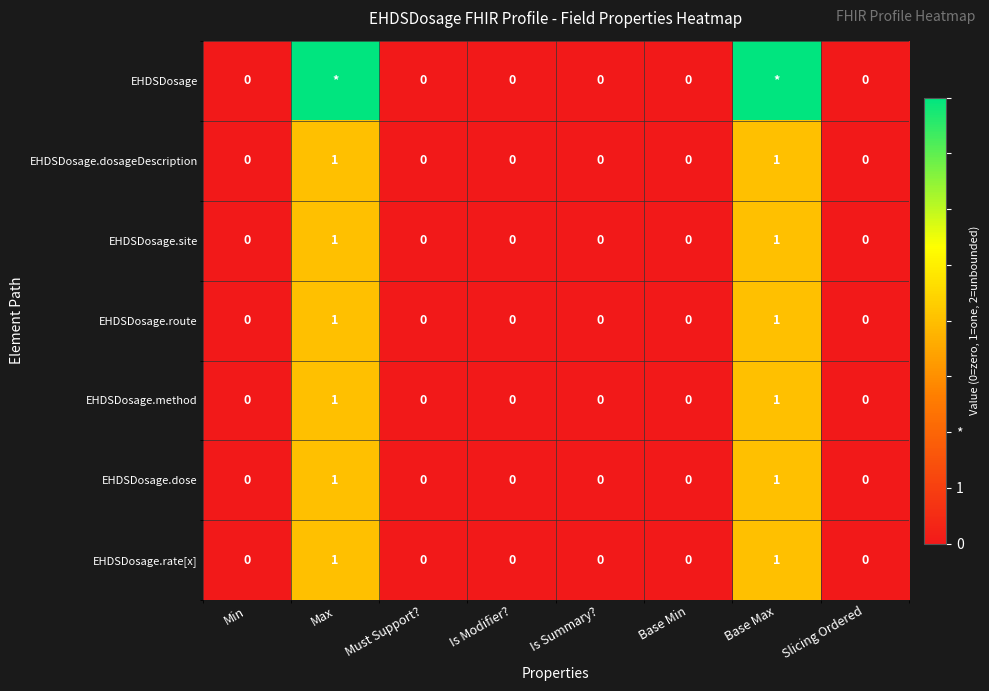

True or false: EHDSDosage.site has a value of 0 at Base Min.

True